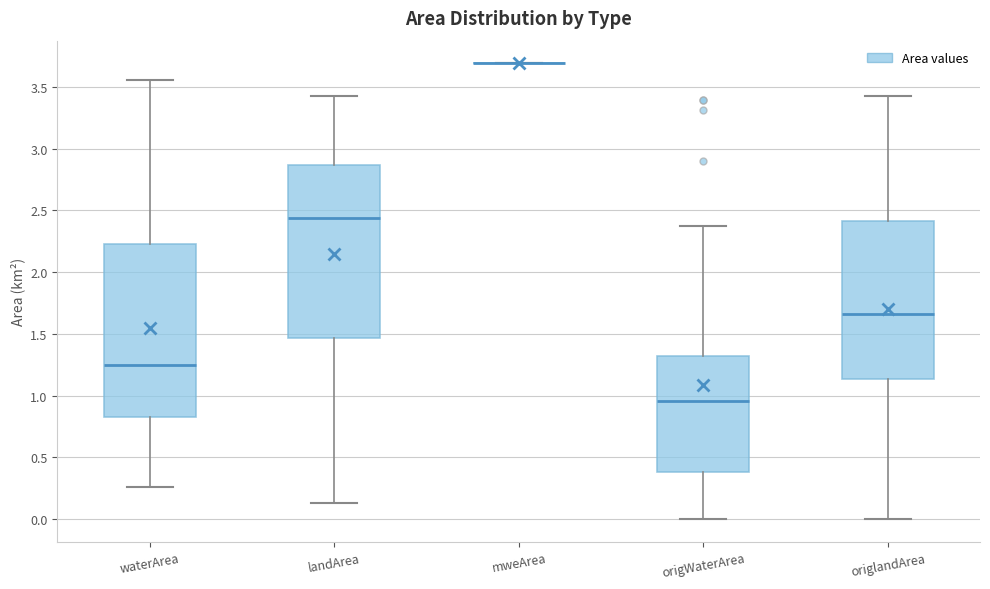

Reading left to right, transcribe this box plot: for each box, give where its median line is, the range the box spans, and where its two whiskers end, as read against the y-axis. The values are not printed on the chart, so give them approximately, as read against the axis.

waterArea: median 1.25, box 0.85 to 2.25, whiskers 0.25 to 3.55
landArea: median 2.45, box 1.45 to 2.85, whiskers 0.15 to 3.45
mweArea: box collapsed to a line at 3.70, whiskers 3.70 to 3.70
origWaterArea: median 0.95, box 0.40 to 1.30, whiskers 0.00 to 2.35
origlandArea: median 1.65, box 1.15 to 2.40, whiskers 0.00 to 3.45